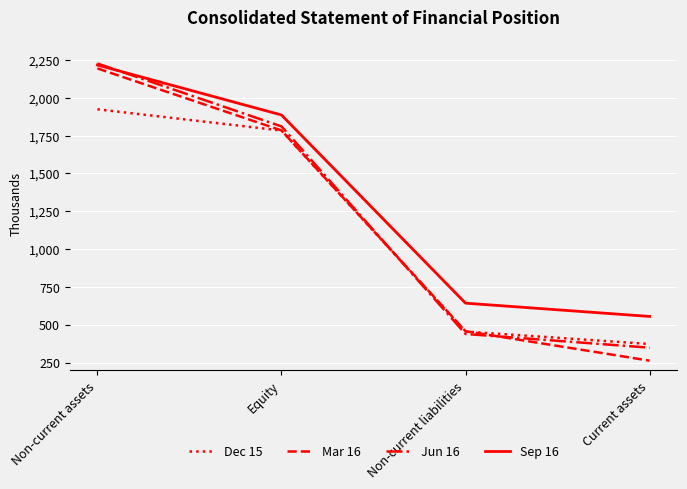

Does the chart display data point markers on the line(s)?

No